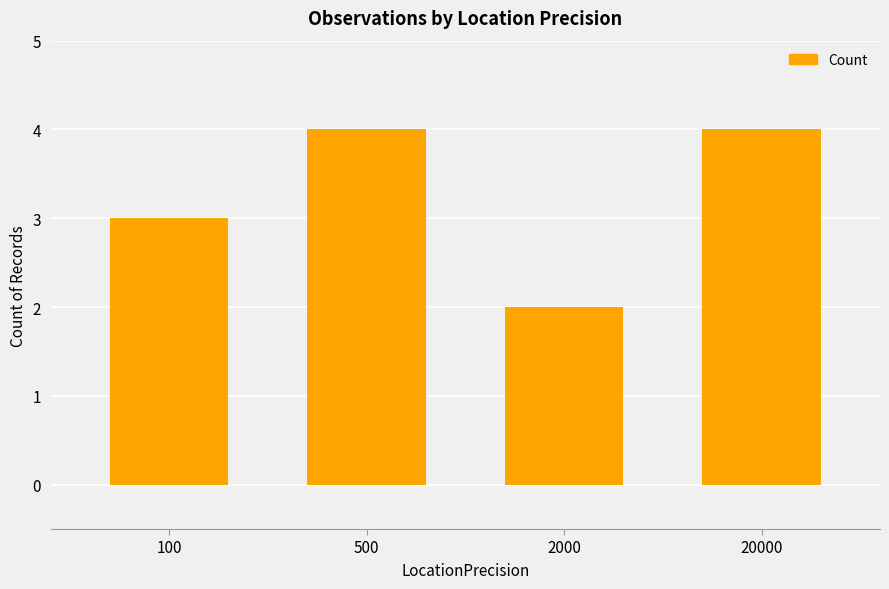

How many series are shown in this chart?

1